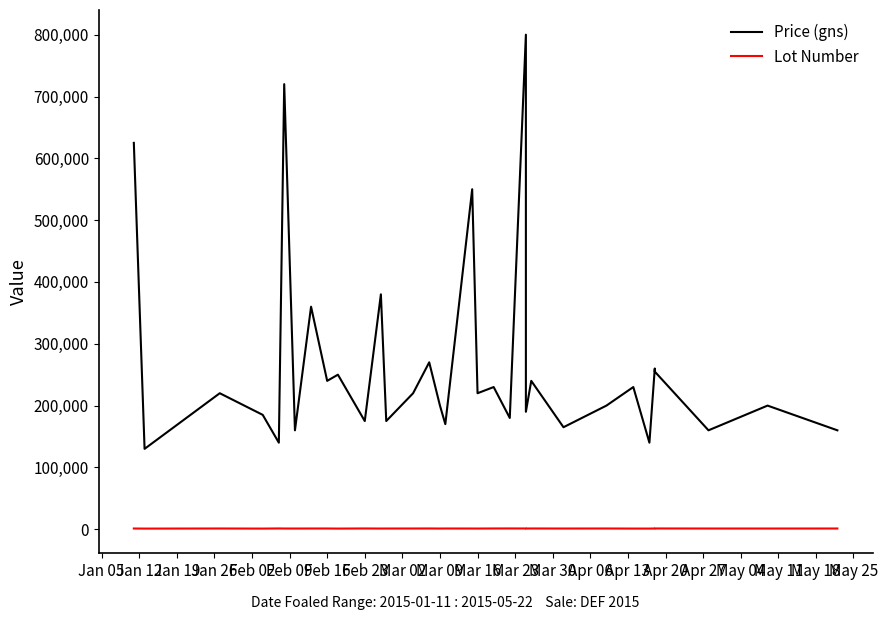

At which label does Lot Number first exceed 1171?

Jan 05